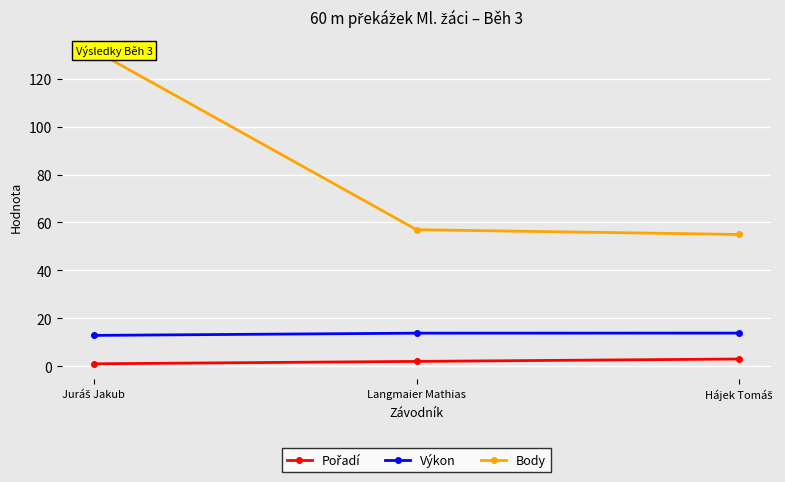

Which label corresponds to the smallest value in the chart?

Juráš Jakub